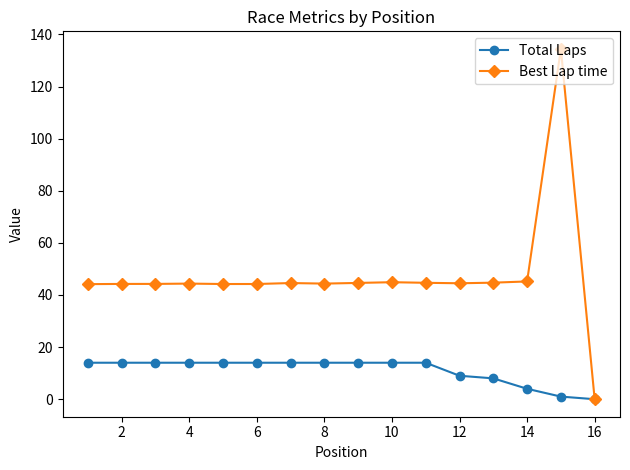

How many categories are shown in the chart?

16